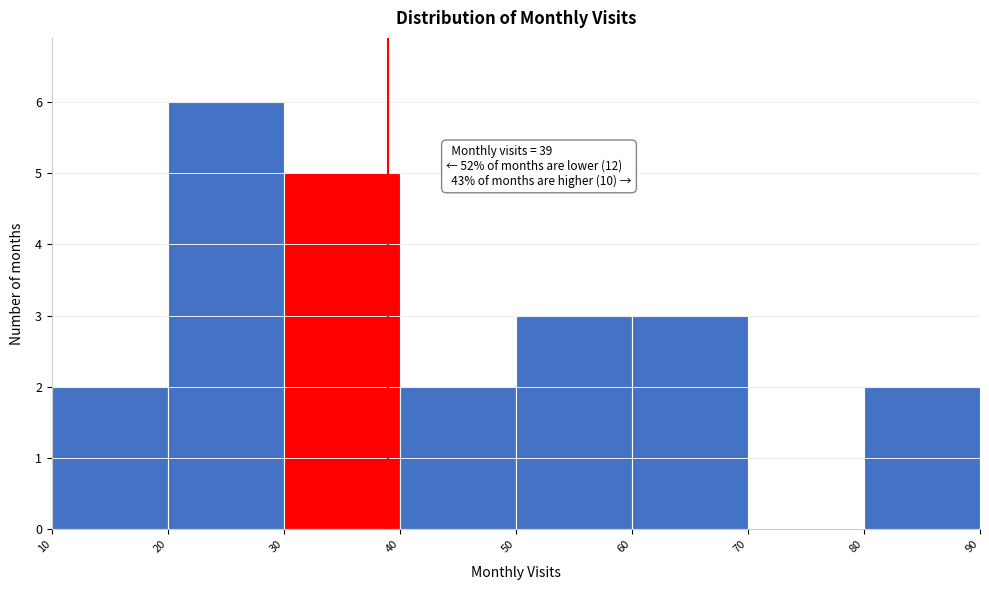

Which range on the x-axis has the tallest bar?

20 to 30